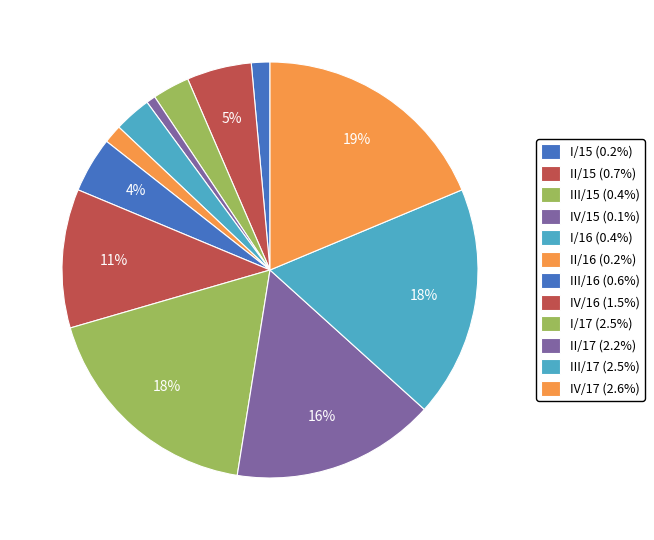

How many slices are in this pie chart?

12